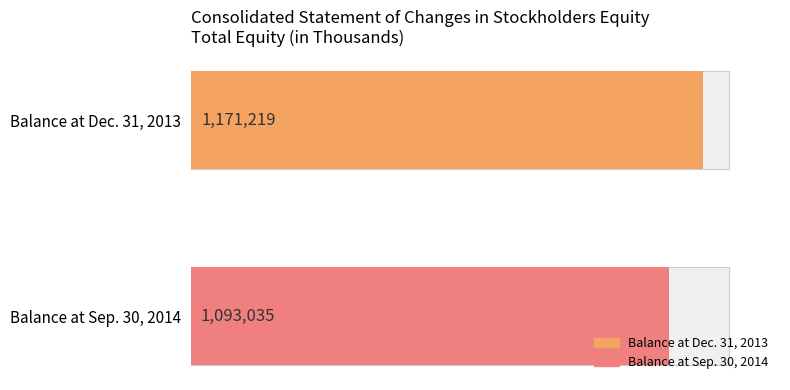

Are the bars horizontal?

Yes